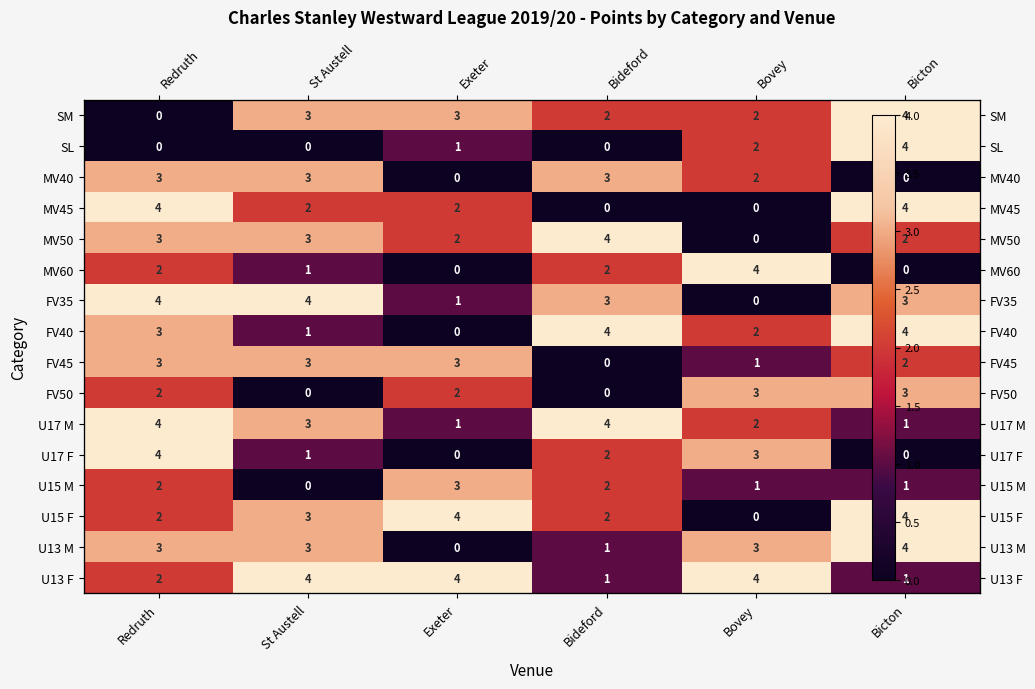

At how many categories does at least one series exceed 3?

6